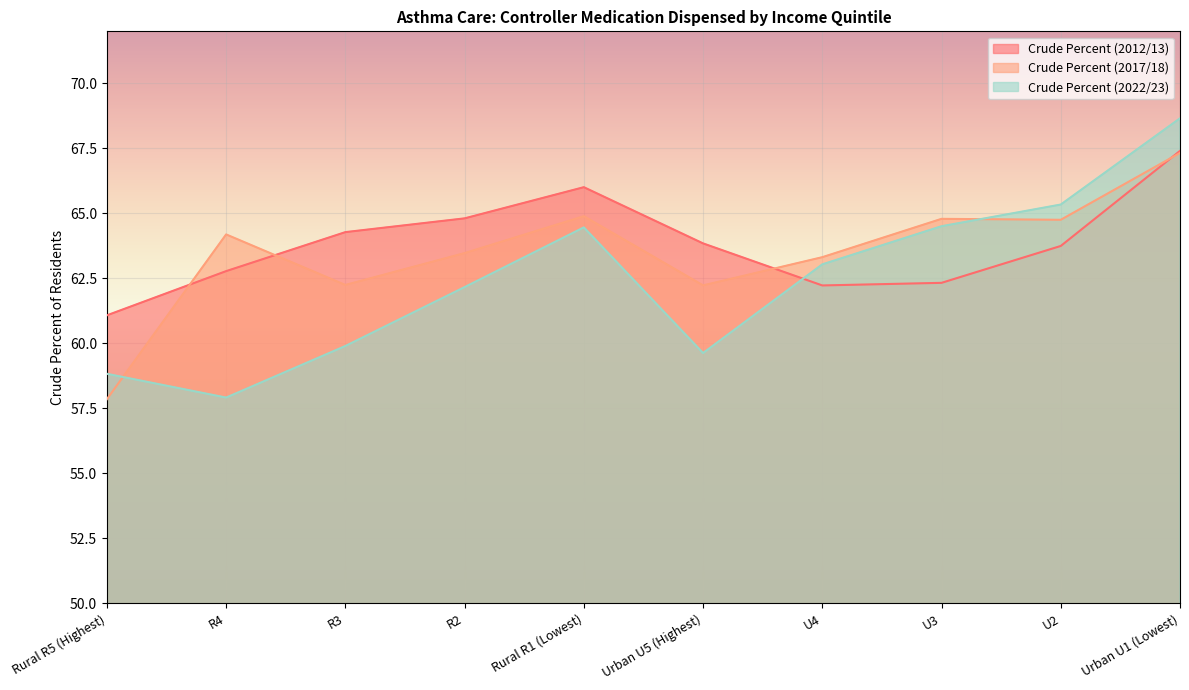

What is the value of the Crude Percent (2022/23) point at the 1st from the left?

58.8